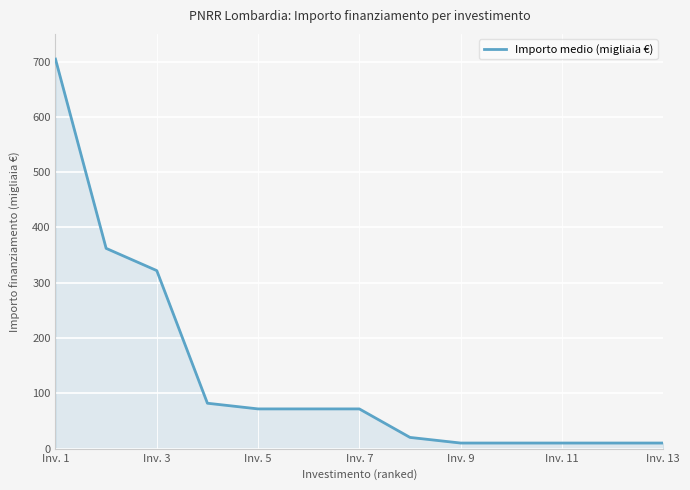

How many series are shown in this chart?

1